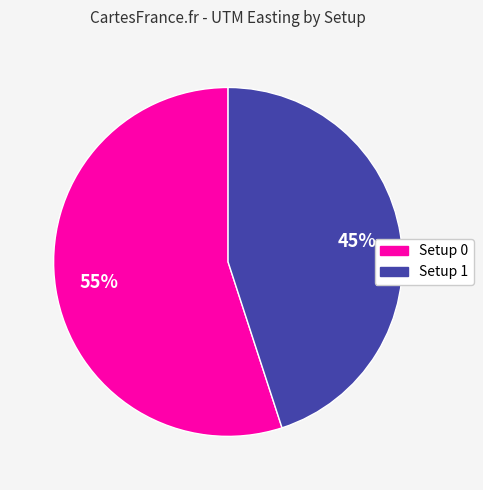

True or false: Setup 0 accounts for 63% of the total.

False